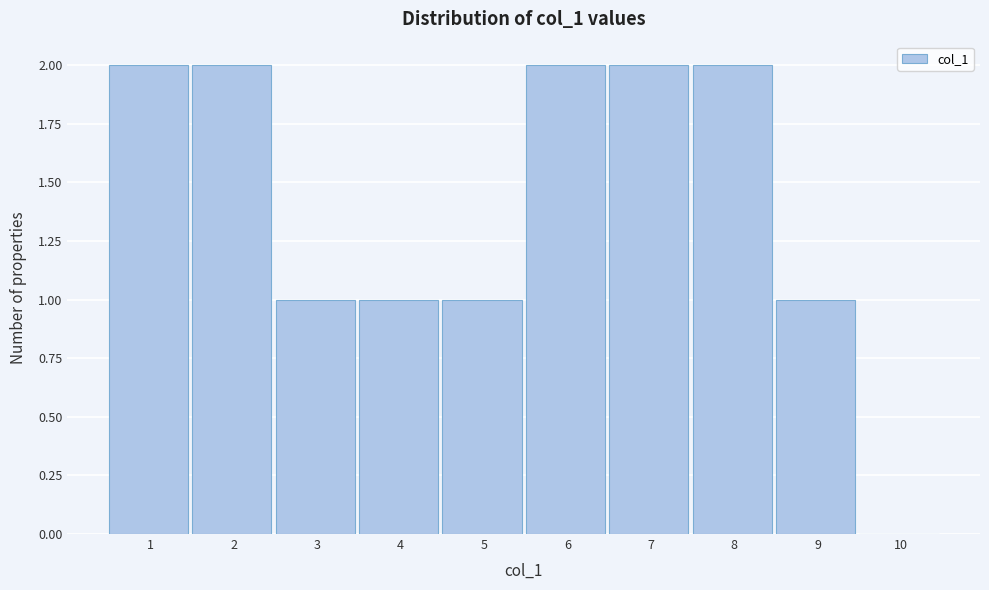

Reading left to right, what are all the values shown in this chart?

1=2	2=2	3=1	4=1	5=1	6=2	7=2	8=2	9=1	10=0